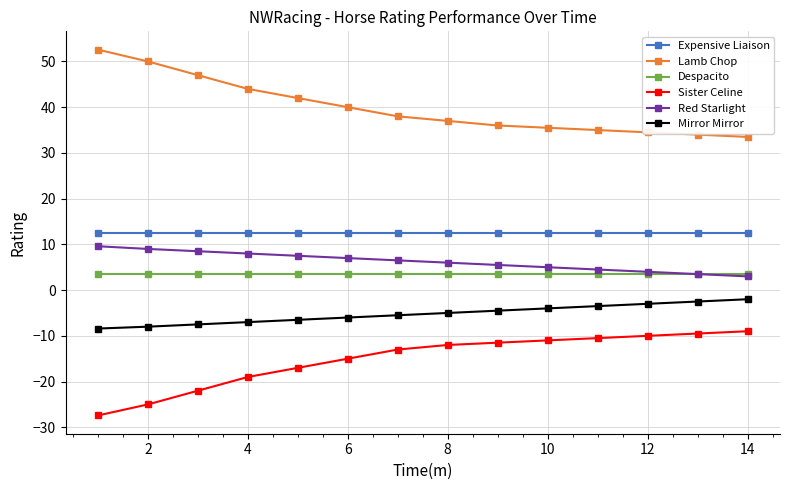

What is the difference between the second highest and minimum values in the Red Starlight series?

6.0